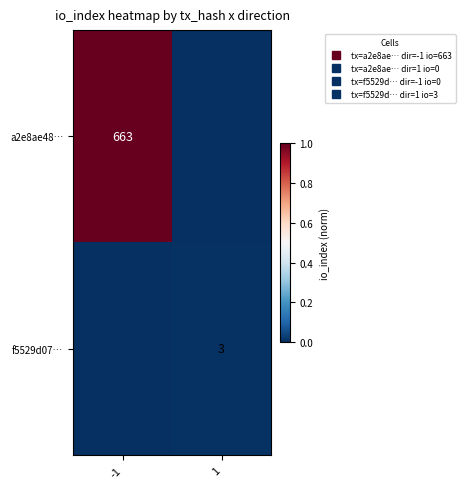

Which series has the largest range (max minus min)?

a2e8ae48…